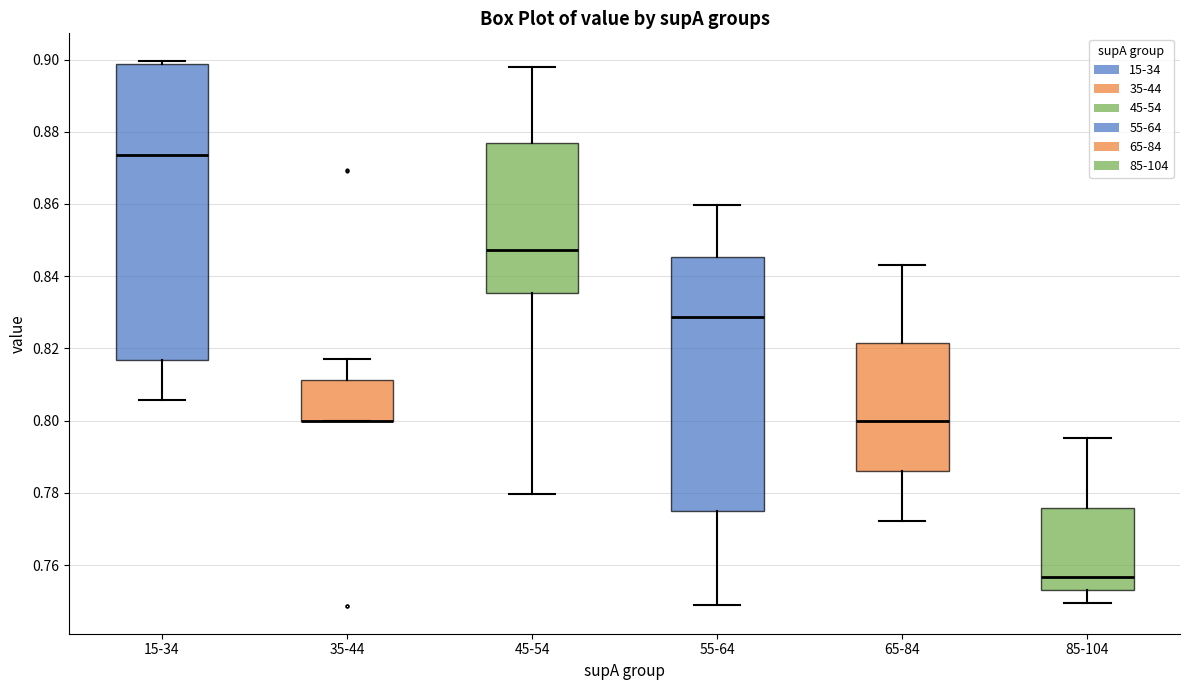

Reading left to right, transcribe this box plot: for each box, give where its median line is, the range the box spans, and where its two whiskers end, as read against the y-axis. The values are not printed on the chart, so give them approximately, as read against the axis.

15-34: median 0.874, box 0.816 to 0.898, whiskers 0.806 to 0.900
35-44: median 0.800 (drawn on the box's lower edge), box 0.800 to 0.812, whiskers 0.800 to 0.818
45-54: median 0.848, box 0.836 to 0.876, whiskers 0.780 to 0.898
55-64: median 0.828, box 0.774 to 0.846, whiskers 0.748 to 0.860
65-84: median 0.800, box 0.786 to 0.822, whiskers 0.772 to 0.844
85-104: median 0.756, box 0.754 to 0.776, whiskers 0.750 to 0.796